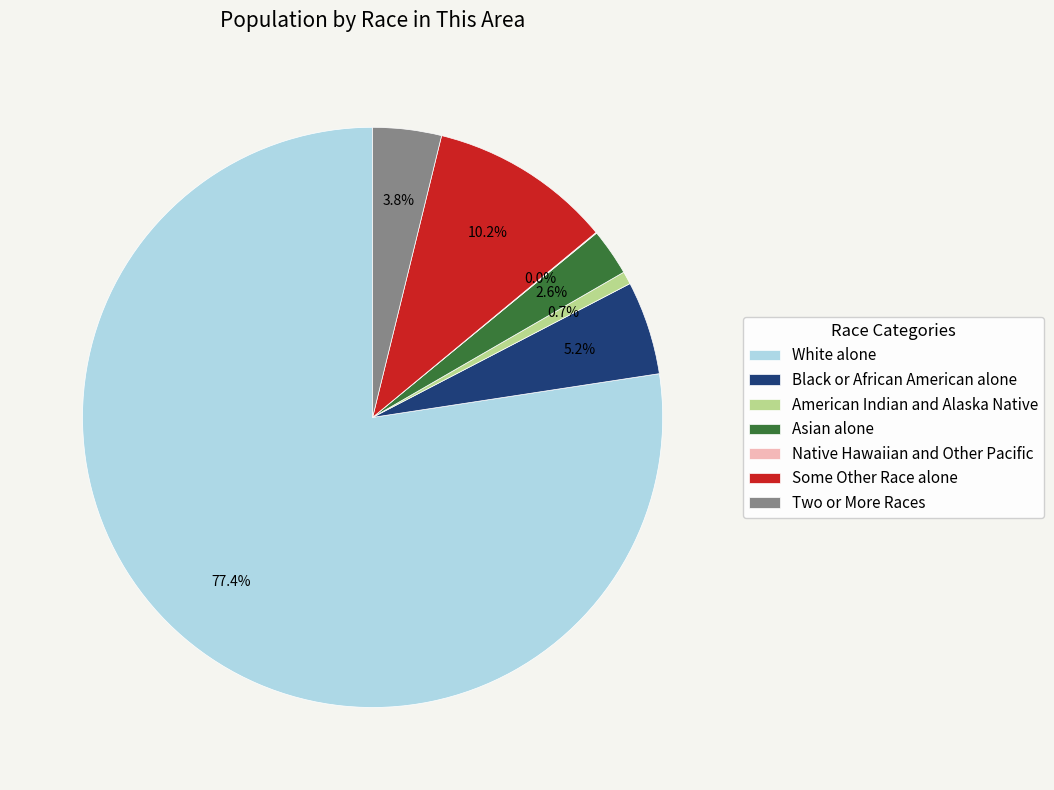

Is the sum of Two or More Races and Asian alone greater than half?

No